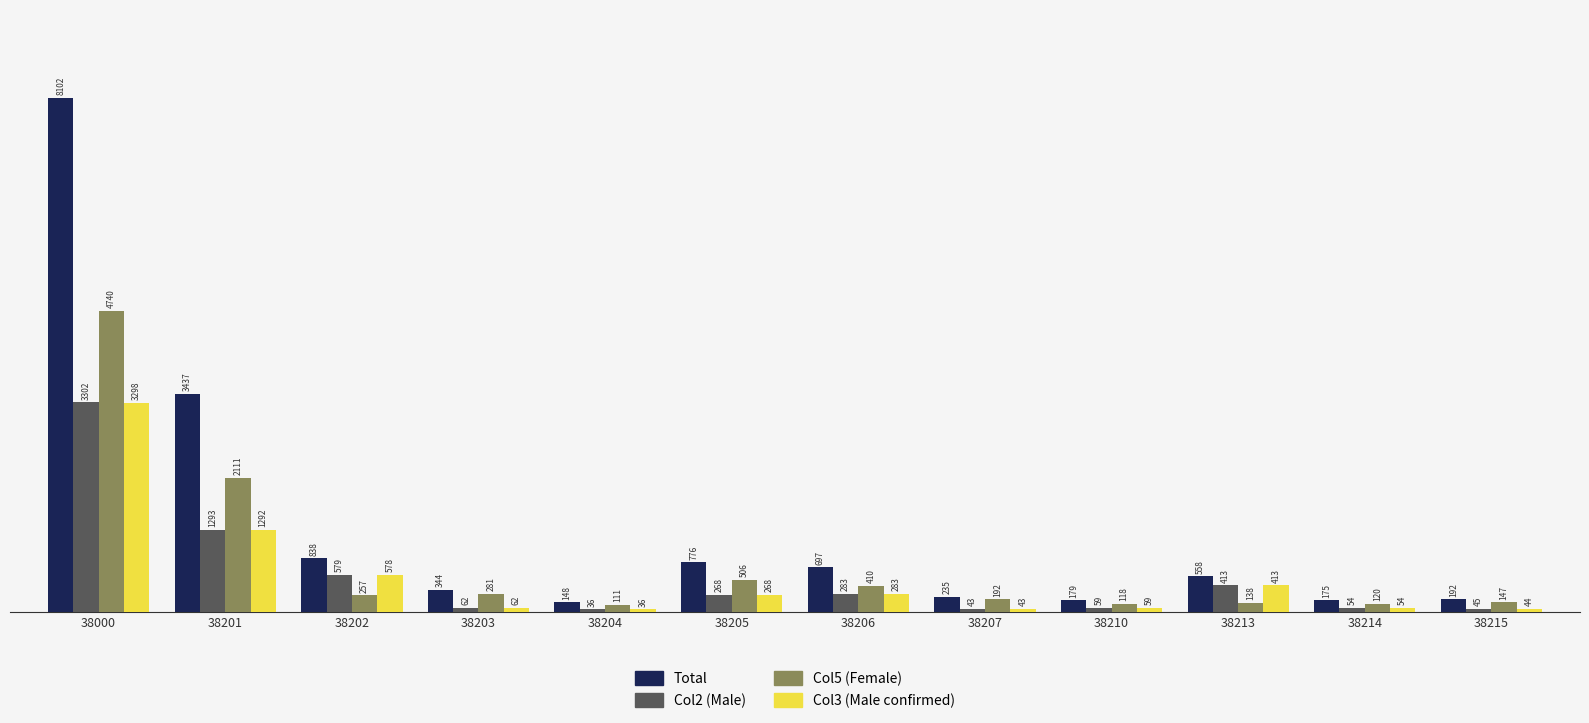

What is the spread (max minus min) of values at 38206?

414